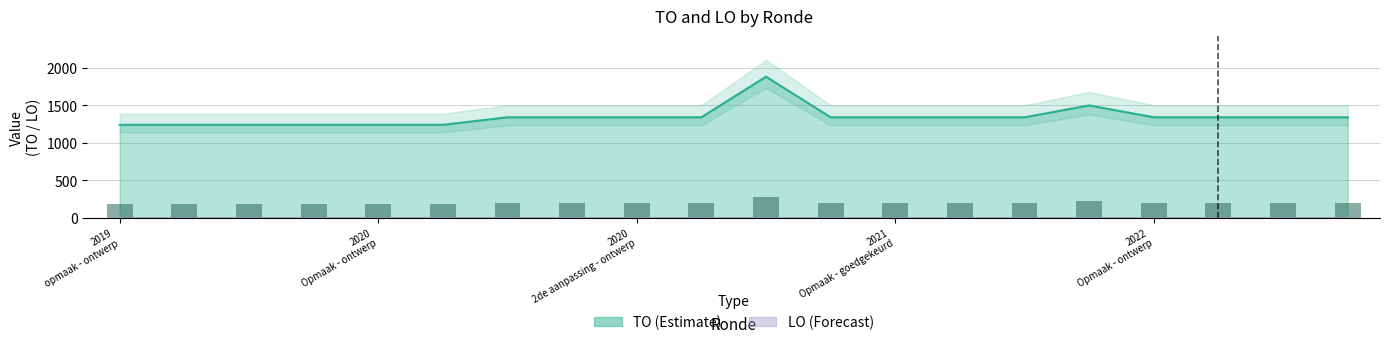

What is the average value?

1345